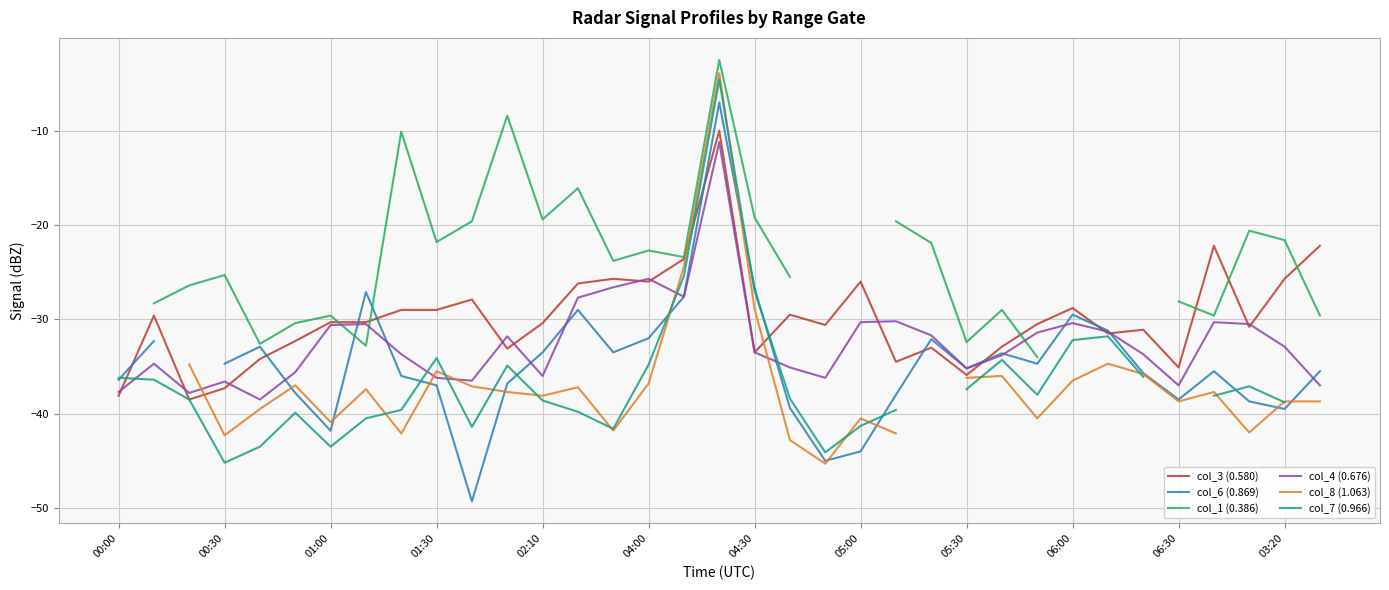

What are all the series names shown in the legend?

col_3 (0.580), col_6 (0.869), col_1 (0.386), col_4 (0.676), col_8 (1.063), col_7 (0.966)